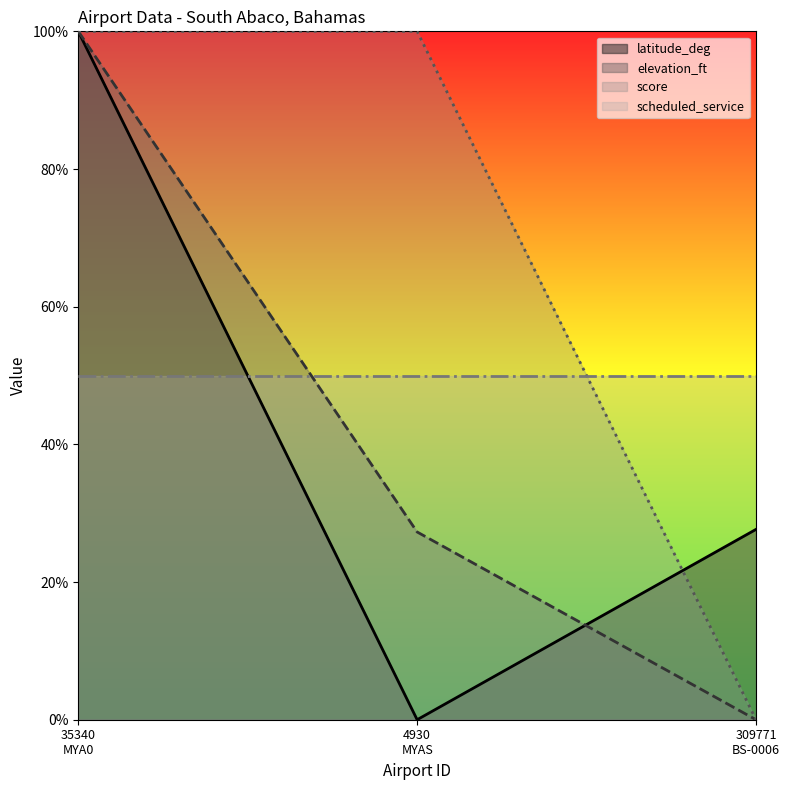

At which category is the sum across all series the highest?

35340
MYA0